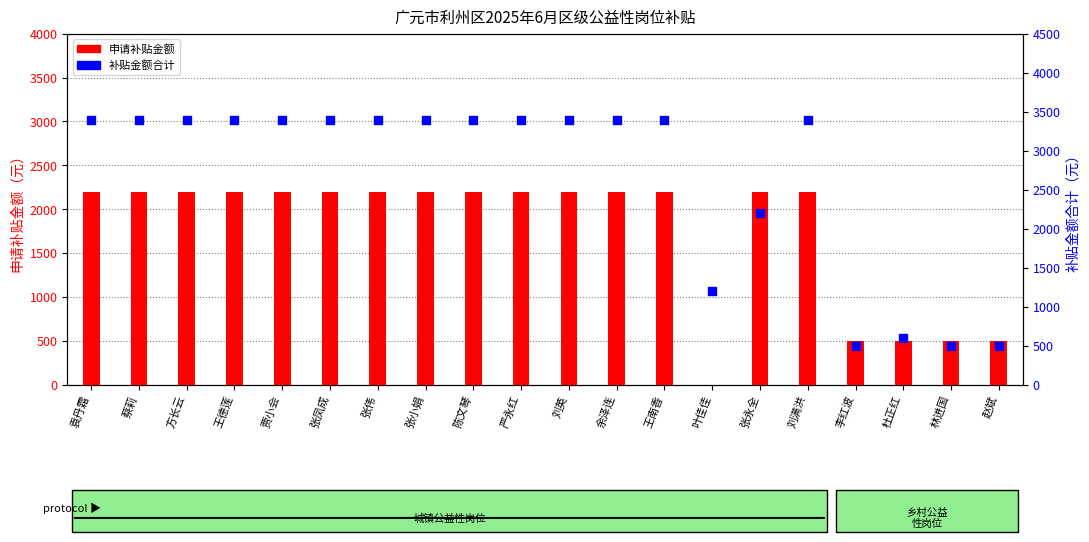

Which series has the largest total across all categories?

补贴金额合计